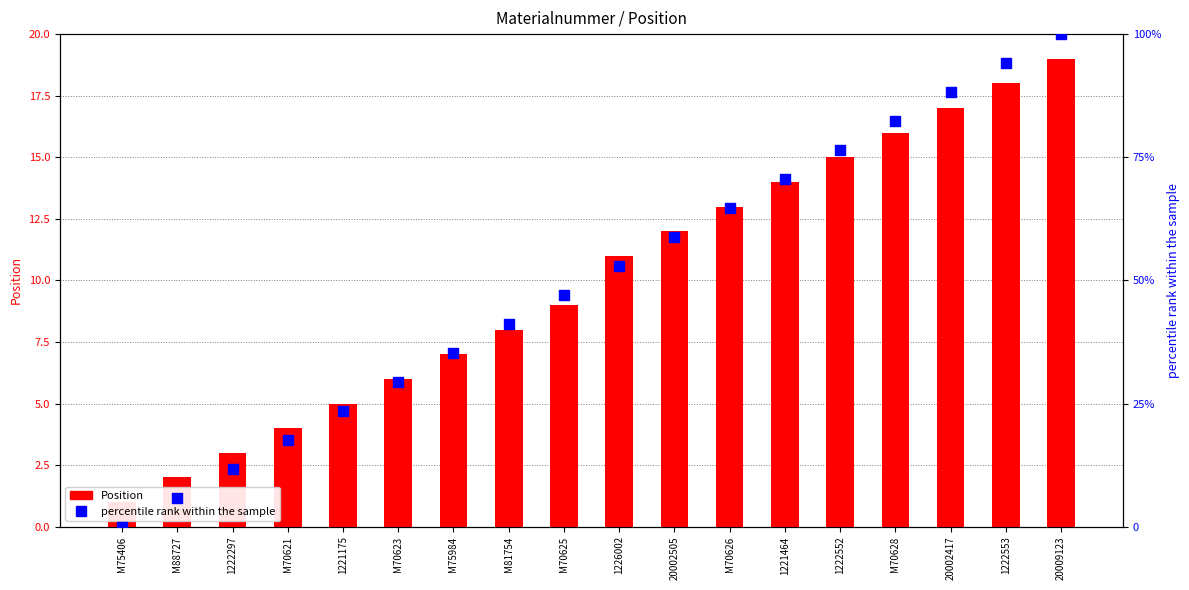

At which category is the sum across all series the highest?

20009123